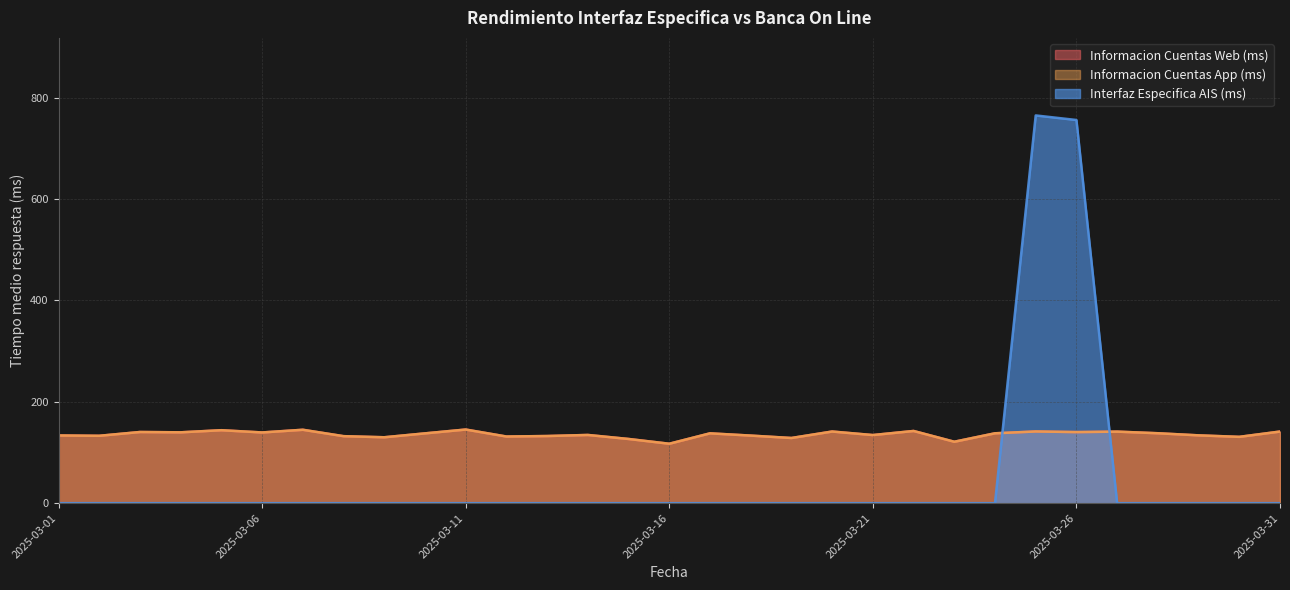

How many lines are shown in the chart?

3